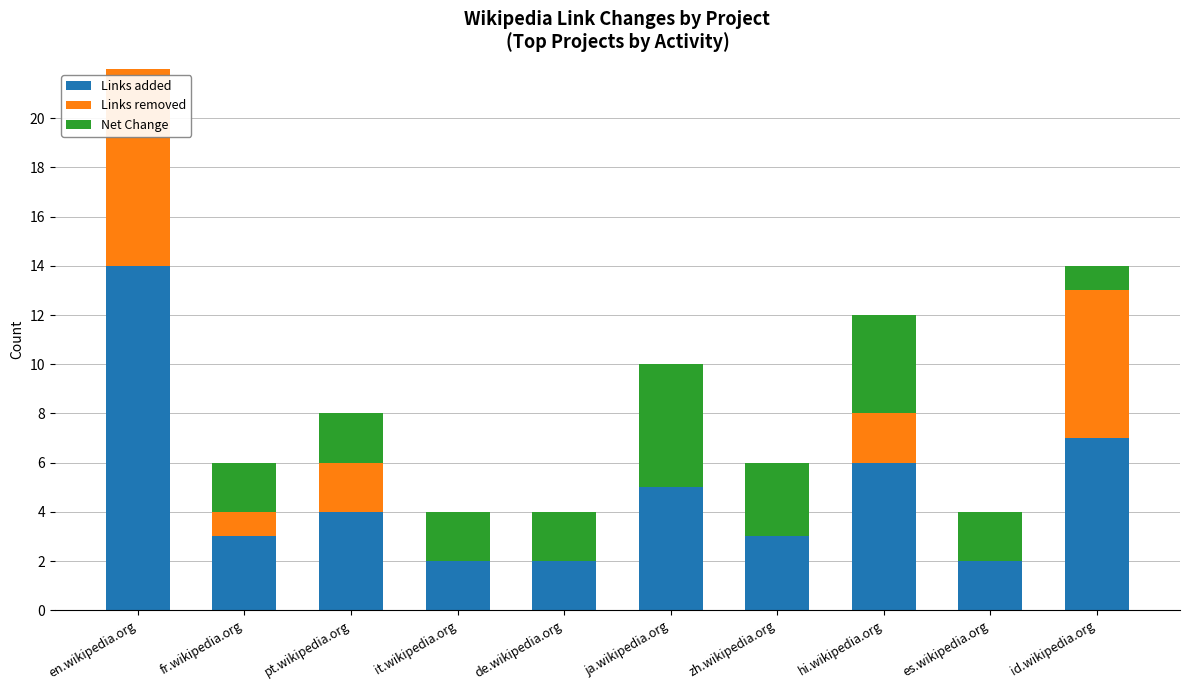

Where is Net Change nearest to the value 3?

en.wikipedia.org